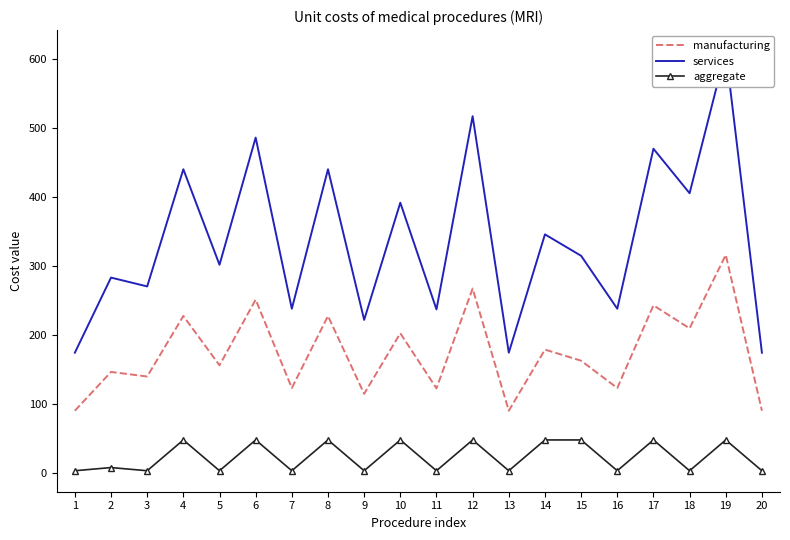

What is the greatest value displayed?

611.2